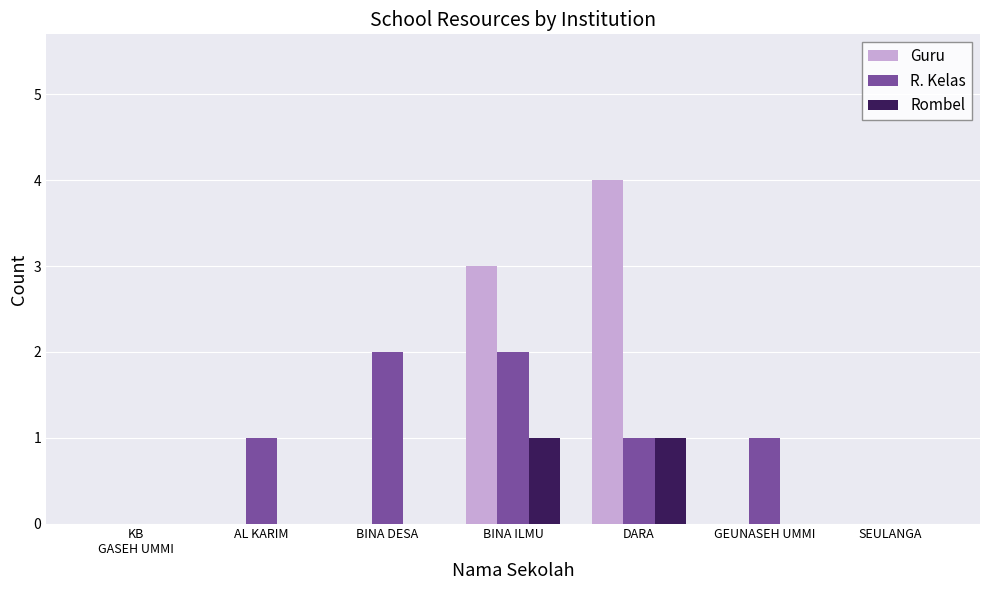

Are the bars horizontal?

No